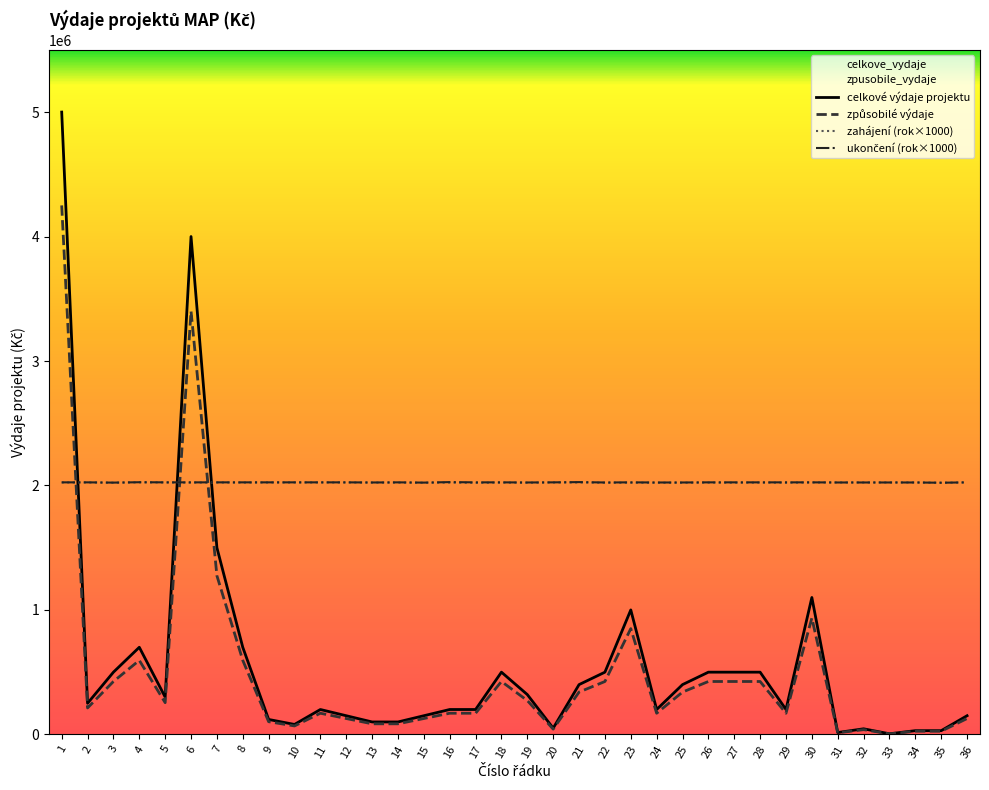

Reading left to right, what are all the values shown in this chart?

celkove_vydaje: 1=5000000	2=250000	3=500000	4=700000	5=300000	6=4000000	7=1500000	8=700000	9=120000	10=80000	11=200000	12=150000	13=100000	14=100000	15=150000	16=200000	17=200000	18=500000	19=320000	20=50000	21=400000	22=500000	23=1000000	24=200000	25=400000	26=500000	27=500000	28=500000	29=200000	30=1100005	31=15000	32=45000	33=5000	34=30000	35=30000	36=150000
zpusobile_vydaje: 1=4250000	2=212500	3=425000	4=595000	5=255000	6=3400000	7=1275000	8=595000	9=102000	10=68000	11=170000	12=127500	13=85000	14=85000	15=127500	16=170000	17=170000	18=425000	19=272000	20=42500	21=340000	22=425000	23=850000	24=170000	25=340000	26=425000	27=425000	28=425000	29=170000	30=935004	31=12750	32=38250	33=4250	34=25500	35=25500	36=127500